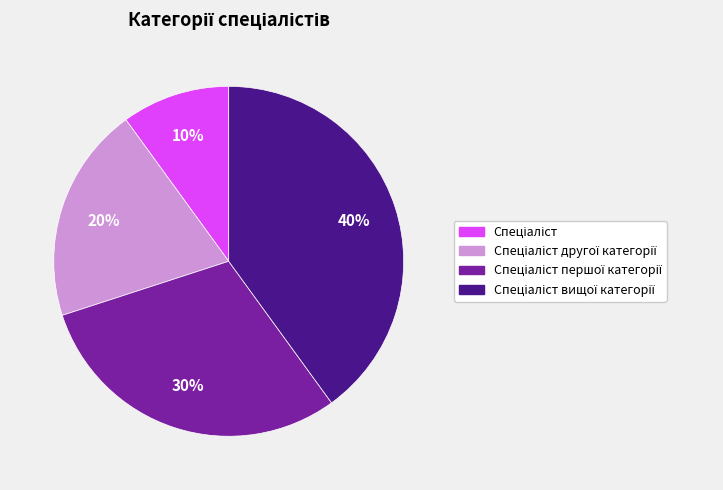

To the nearest percent, what is the average slice percentage?

25%